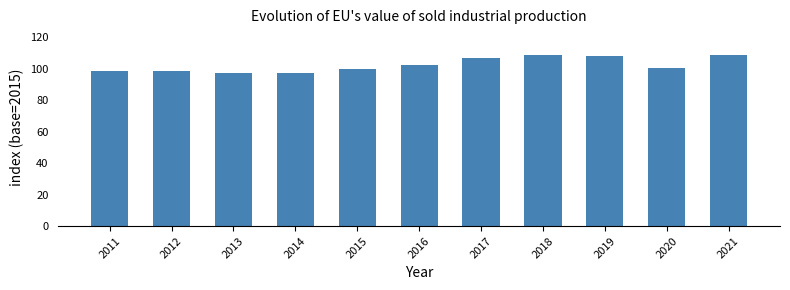

How many categories are shown in the chart?

11